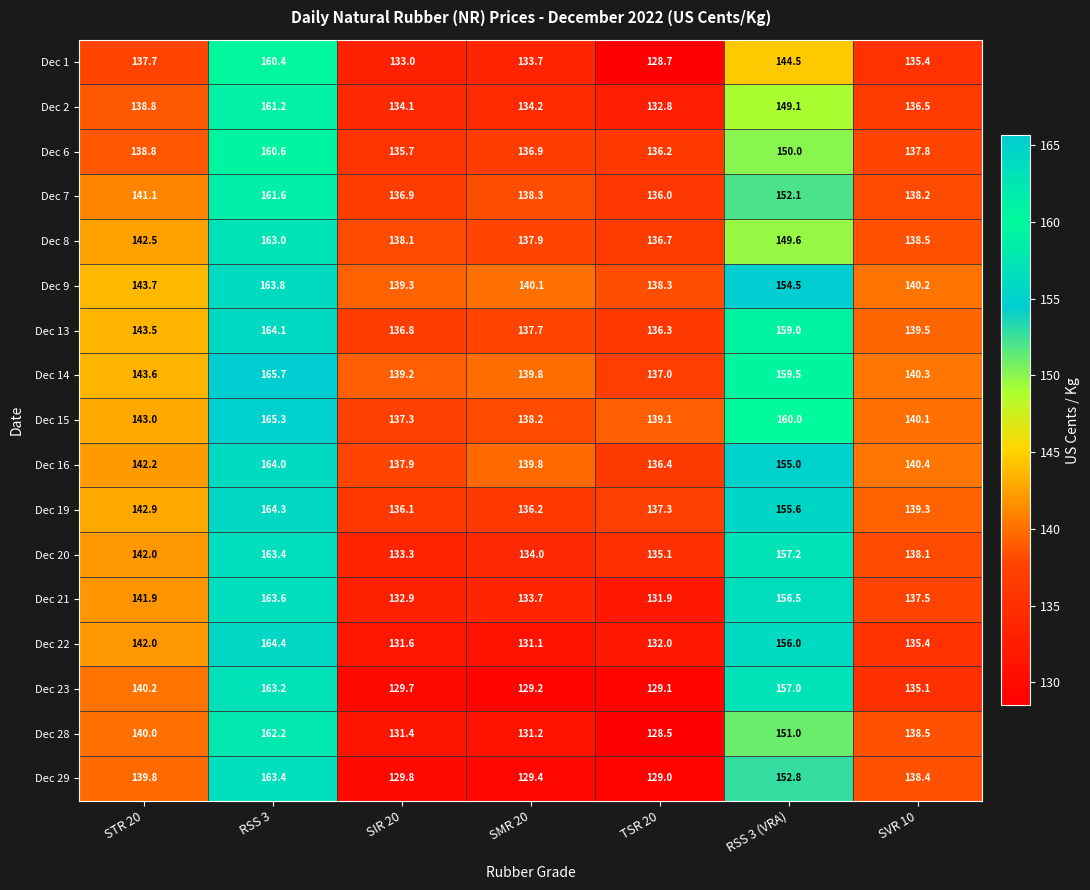

What is the minimum value for Dec 19?

136.1